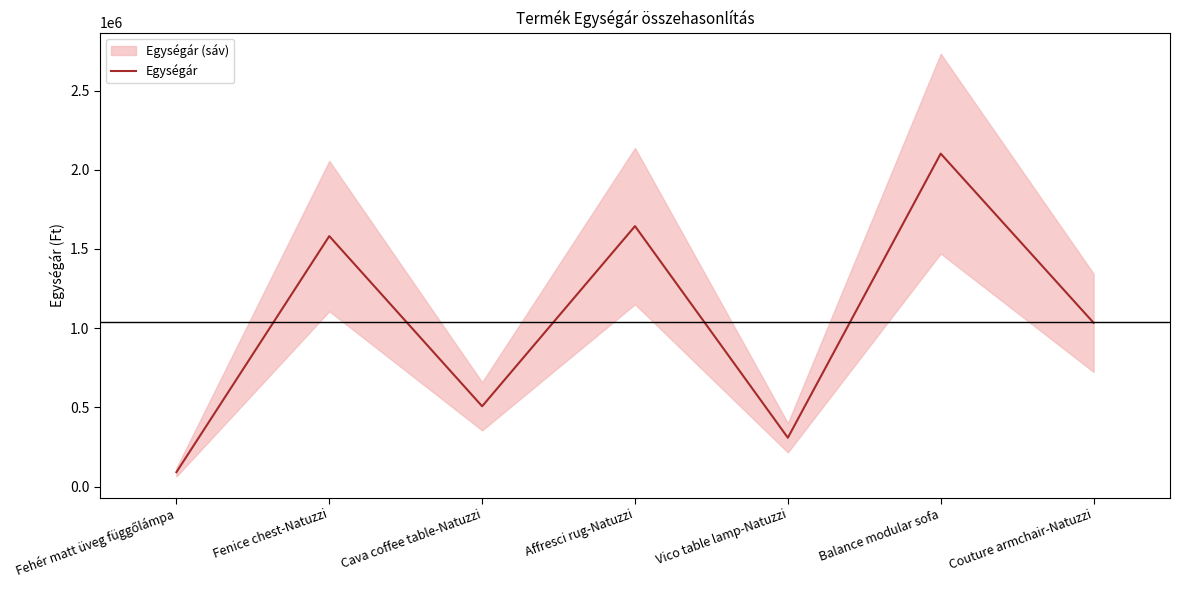

At which category does the data reach its first local peak?

Fenice chest-Natuzzi